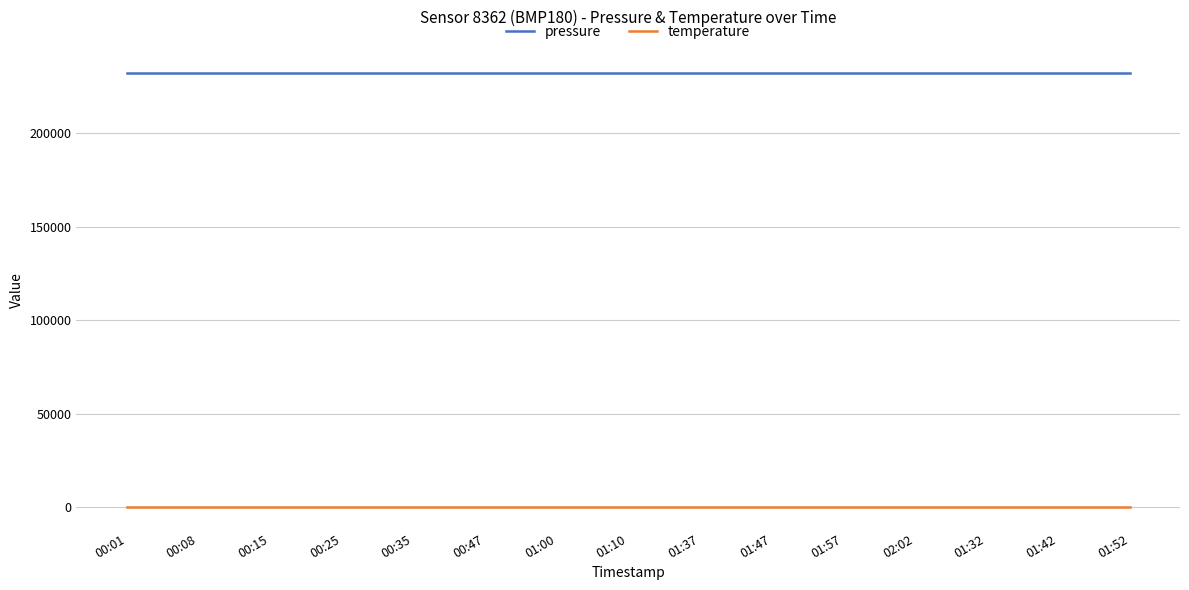

Reading left to right, extract all data points from this chart.

pressure: 00:01=232397	00:08=232397	00:15=232397	00:25=232397	00:35=232397	00:47=232397	01:00=232397	01:10=232397	01:37=232397	01:47=232397	01:57=232397	02:02=232397	01:32=232397	01:42=232397	01:52=232397
temperature: 00:01=235	00:08=235	00:15=235	00:25=235	00:35=235	00:47=235	01:00=235	01:10=235	01:37=235	01:47=235	01:57=235	02:02=235	01:32=235	01:42=235	01:52=235